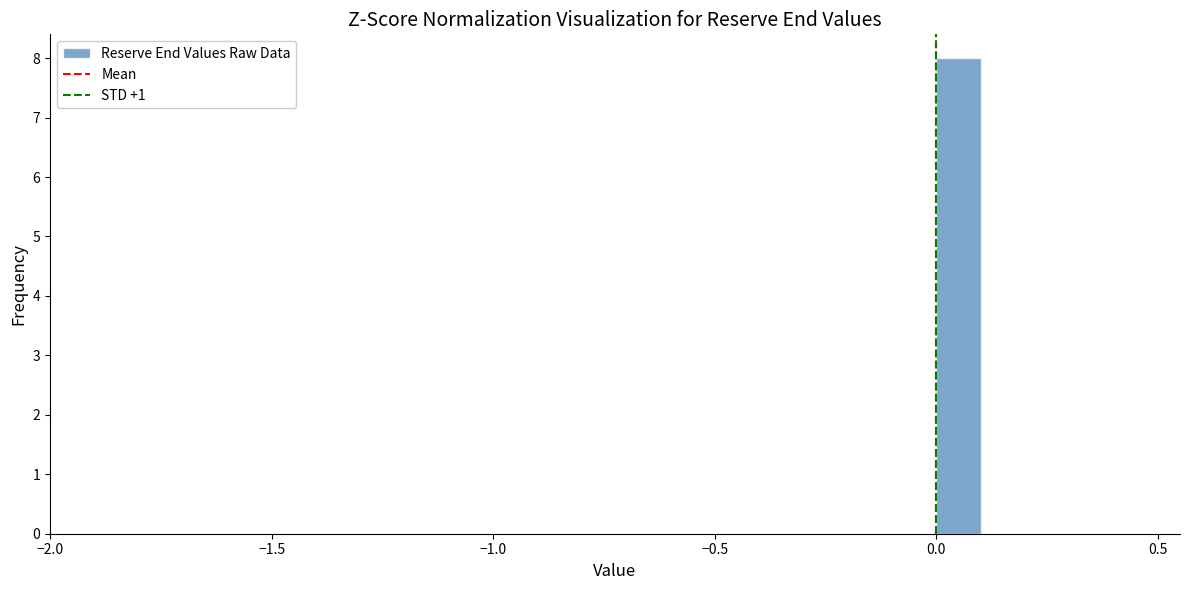

Read against the x-axis, roughly where is the centre of the tallest bar?

0.05